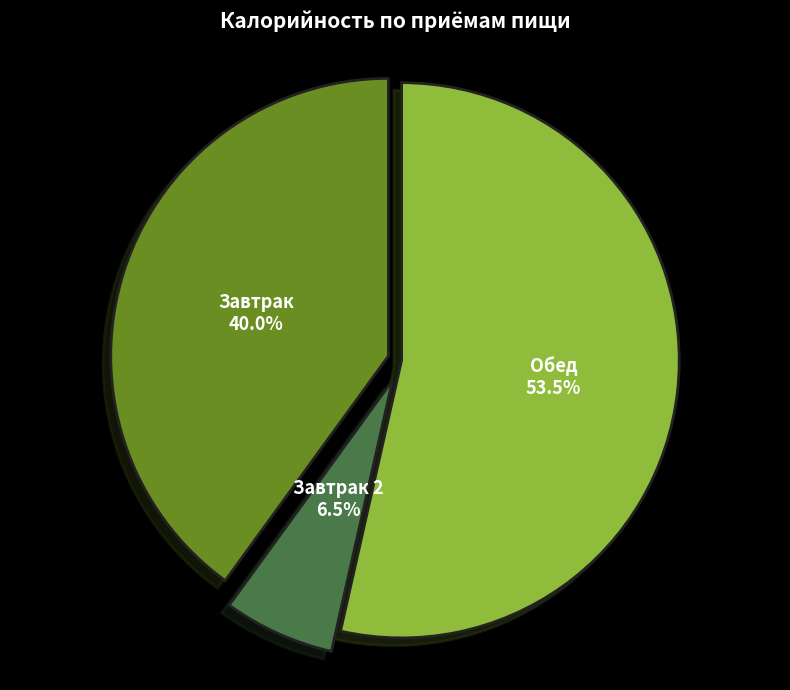

Count the number of slices in the pie.

3